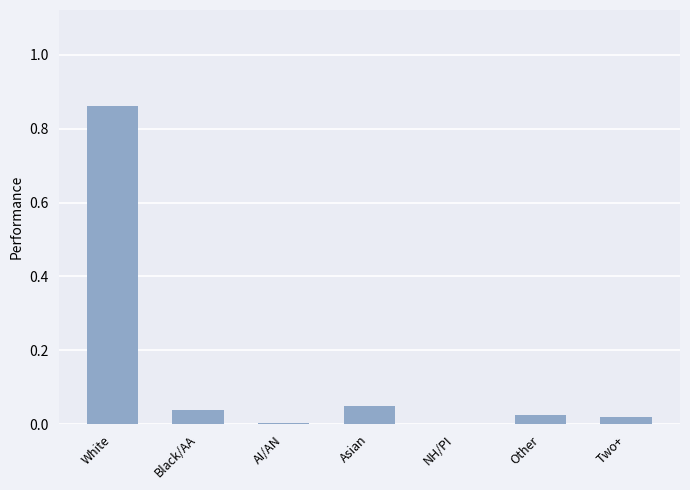

What is the sum of all values?

1.0